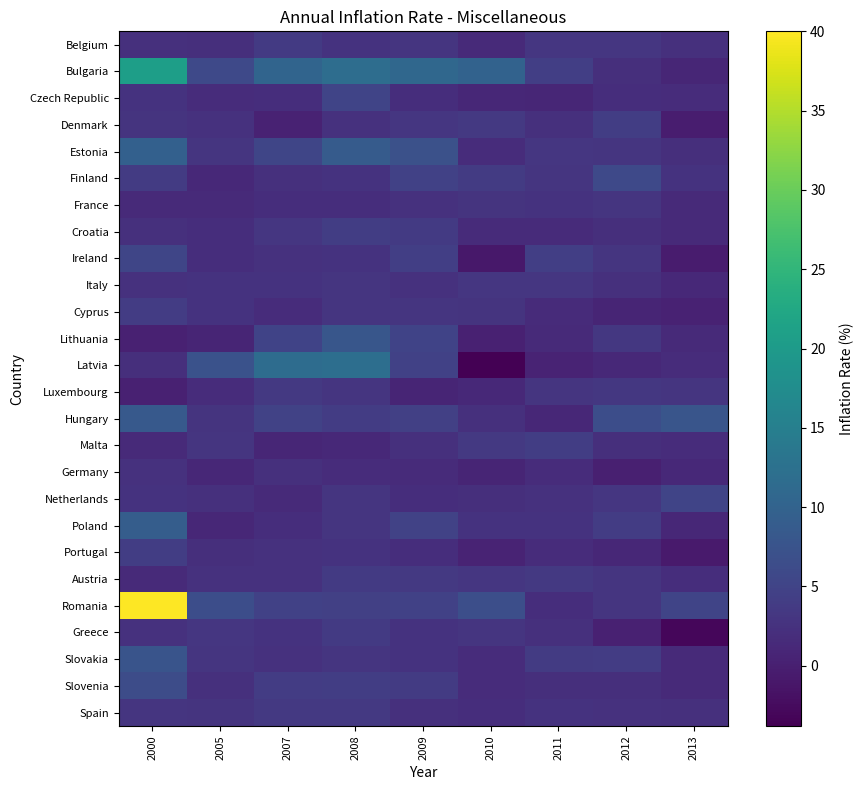

Rank the series at 2013 from lowest to highest value.

Greece, Portugal, Ireland, Denmark, Cyprus, Bulgaria, Poland, Italy, Germany, France, Slovakia, Croatia, Lithuania, Slovenia, Malta, Czech Republic, Latvia, Austria, Estonia, Belgium, Spain, Finland, Luxembourg, Netherlands, Romania, Hungary